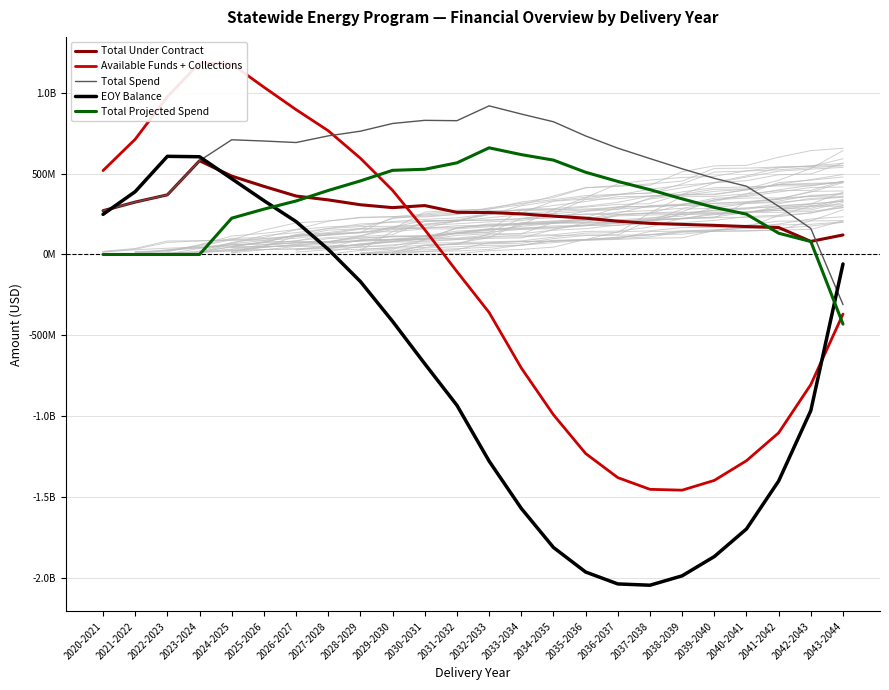

Which series changed the most between 2028-2029 and 2031-2032?

EOY Balance